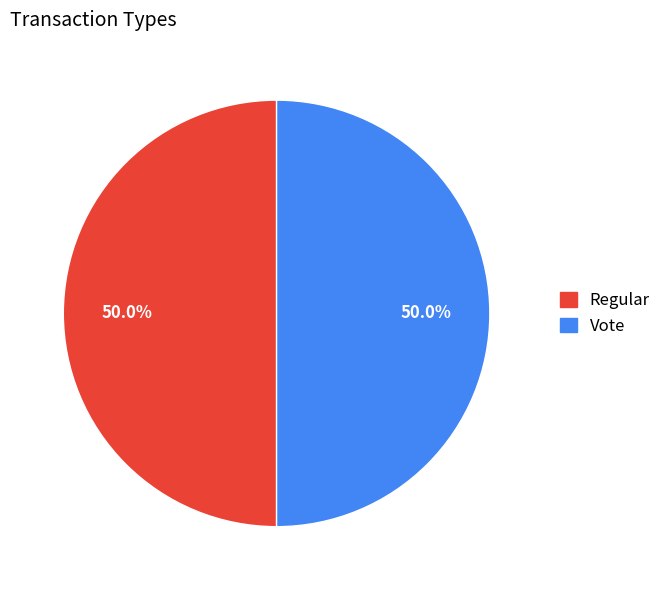

Count the number of slices in the pie.

2